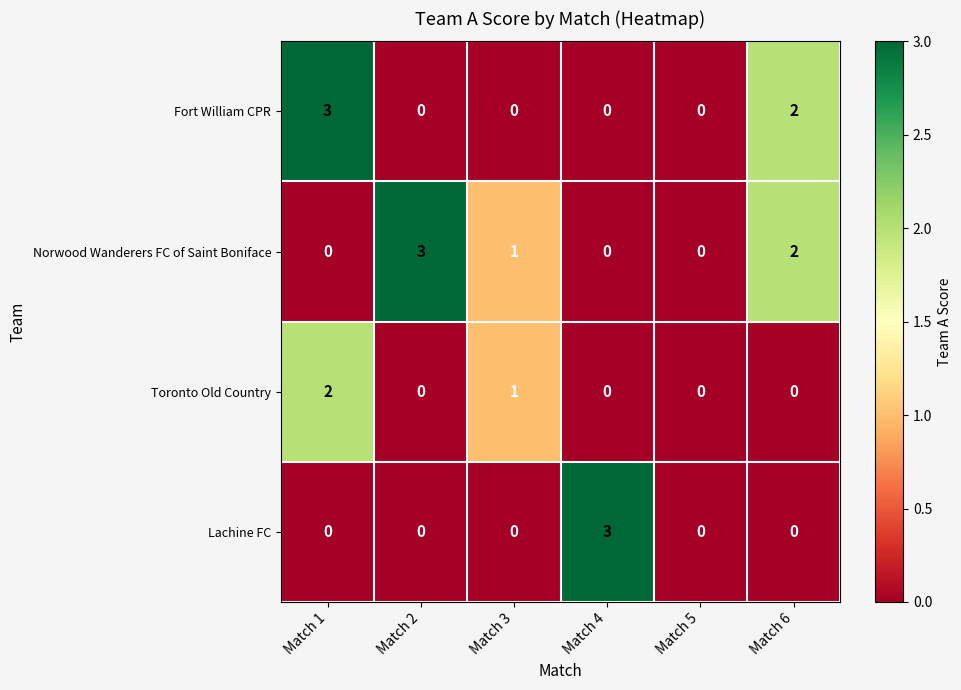

The value of Lachine FC at Match 2 is -1. True or false?

False